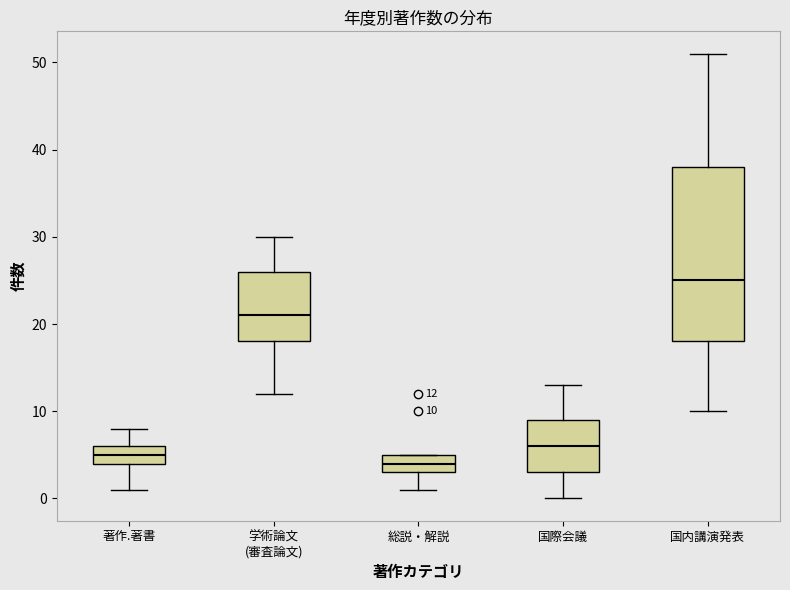

Comparing the boxes themselves (not the whiskers), which one is the tallest?

国内講演発表